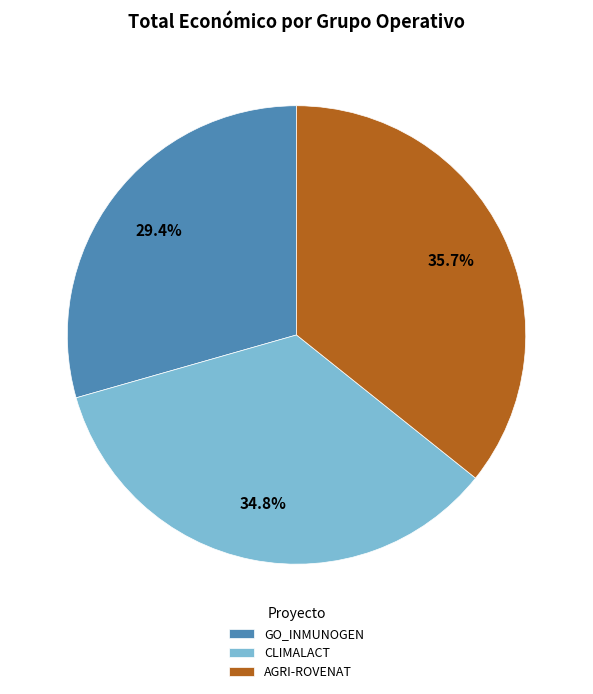

True or false: CLIMALACT accounts for 22% of the total.

False